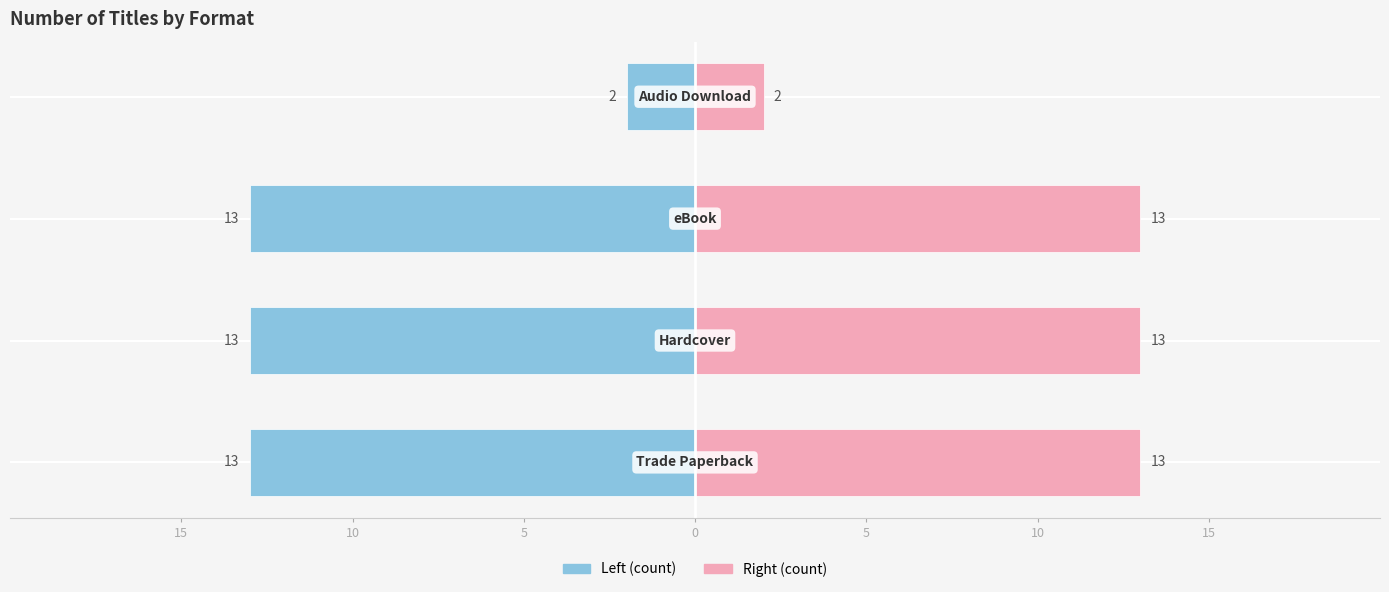

Reading left to right, list all the values displayed in this chart.

Trade Paperback / Hardcover: 15=-13	10=-13	5=-13	0=-2
eBook / Audio: 15=13	10=13	5=13	0=2